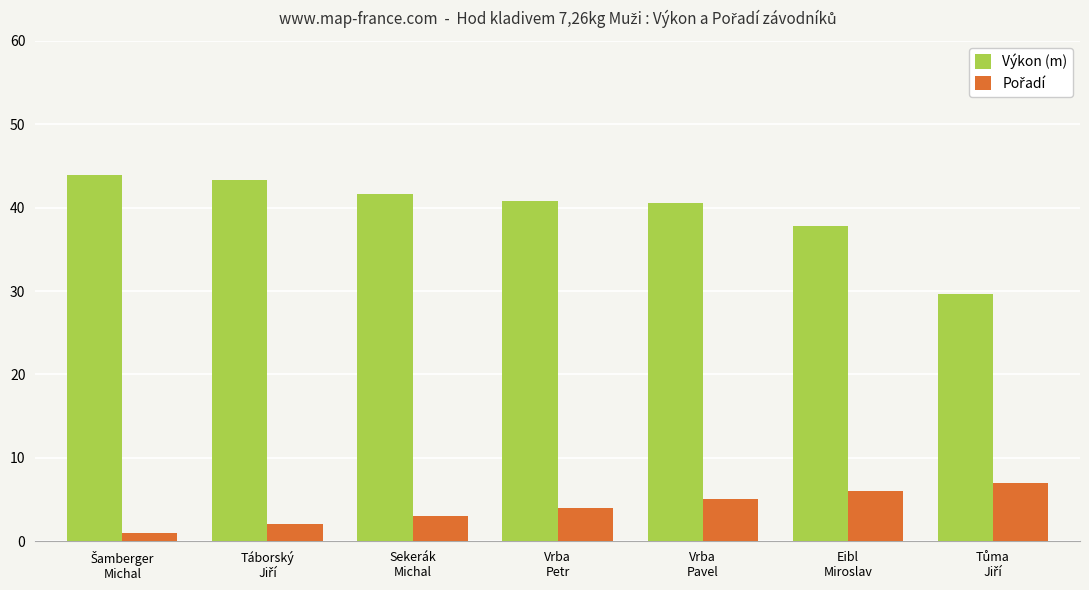

How many bars are there in each group?

2